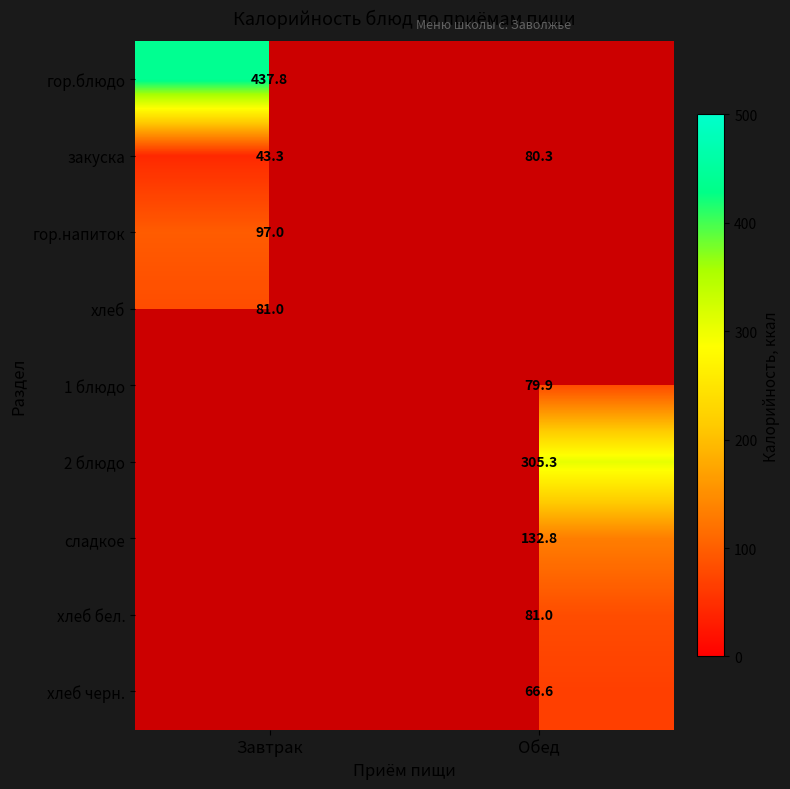

What is the highest value of the закуска series?

80.3